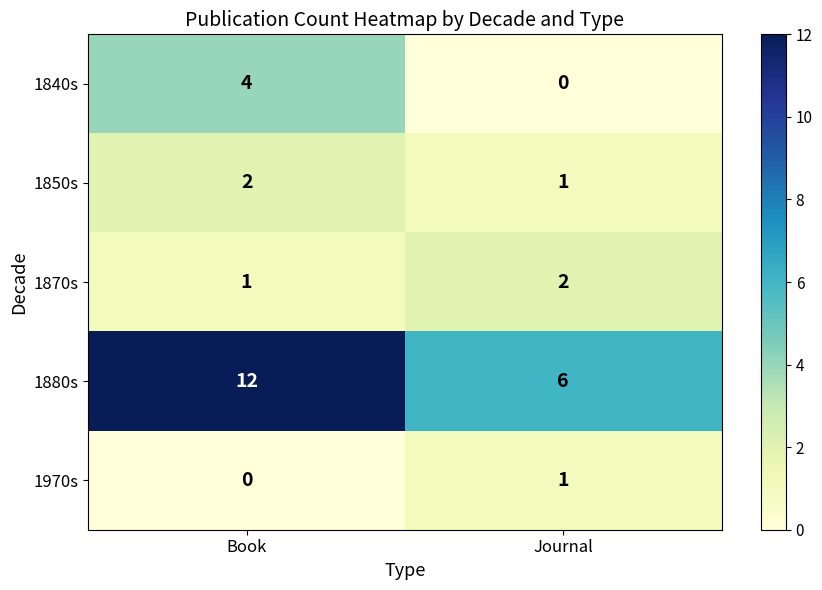

Reading right to left, list all the values displayed in this chart.

1840s: Journal=0	Book=4
1850s: Journal=1	Book=2
1870s: Journal=2	Book=1
1880s: Journal=6	Book=12
1970s: Journal=1	Book=0